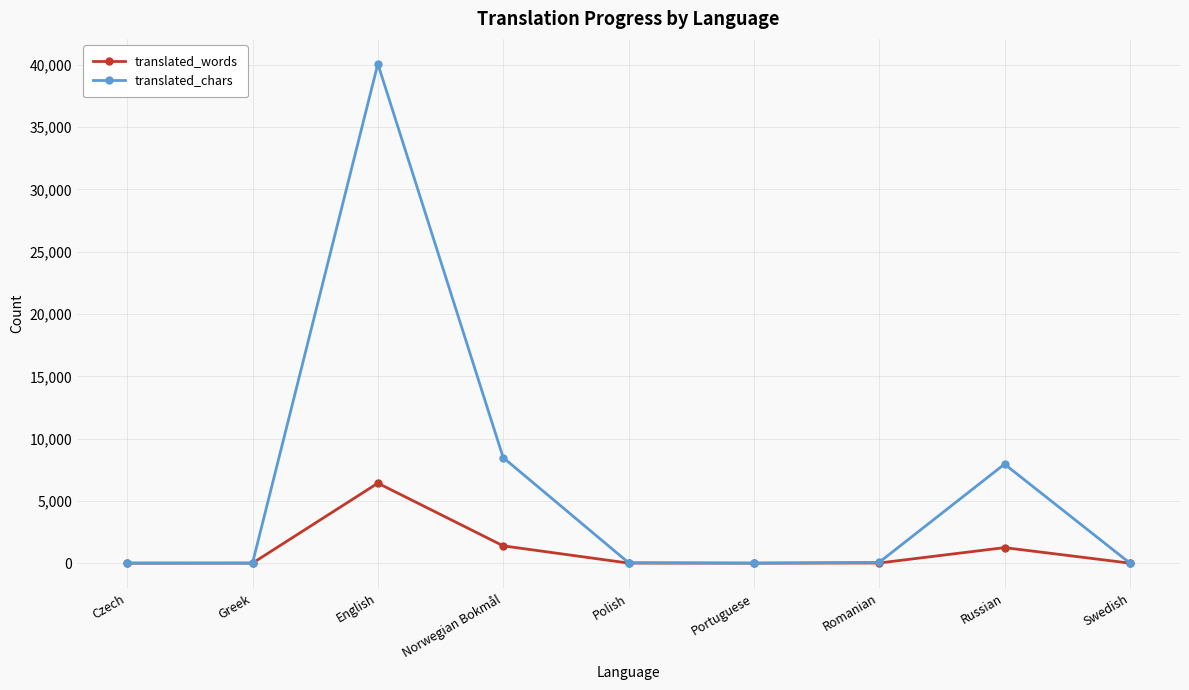

Which series has the largest total across all categories?

translated_chars